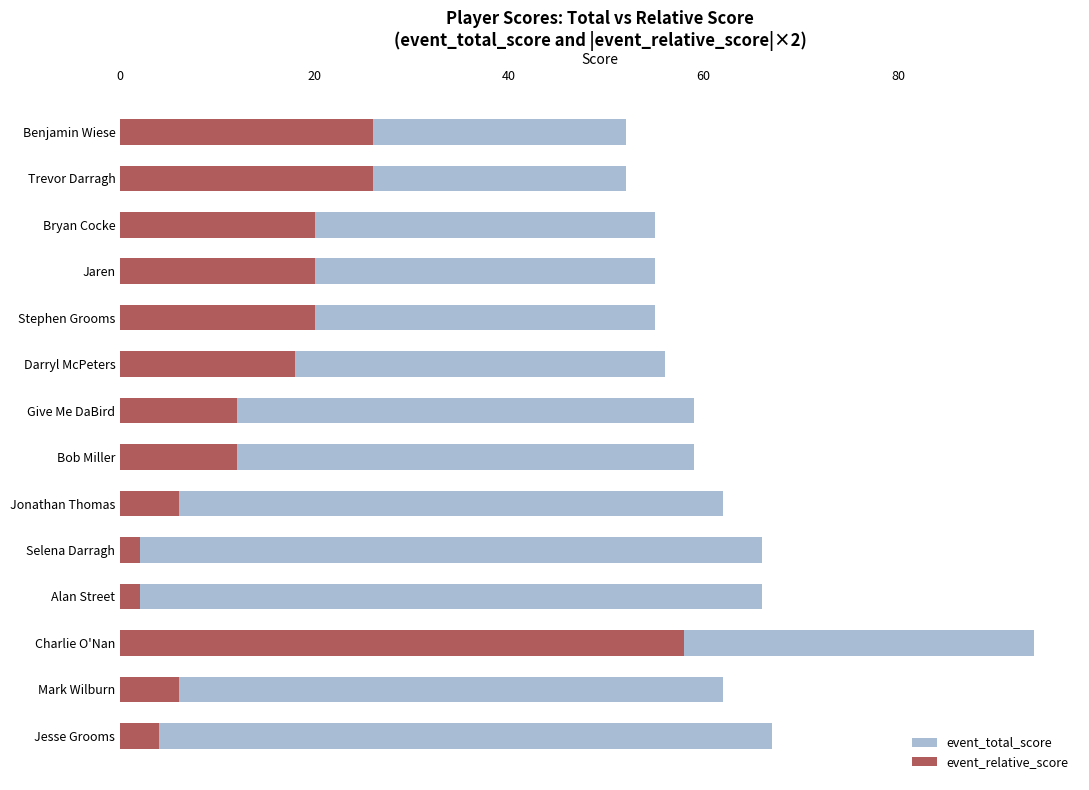

Which series has the widest spread of values?

event_relative_score